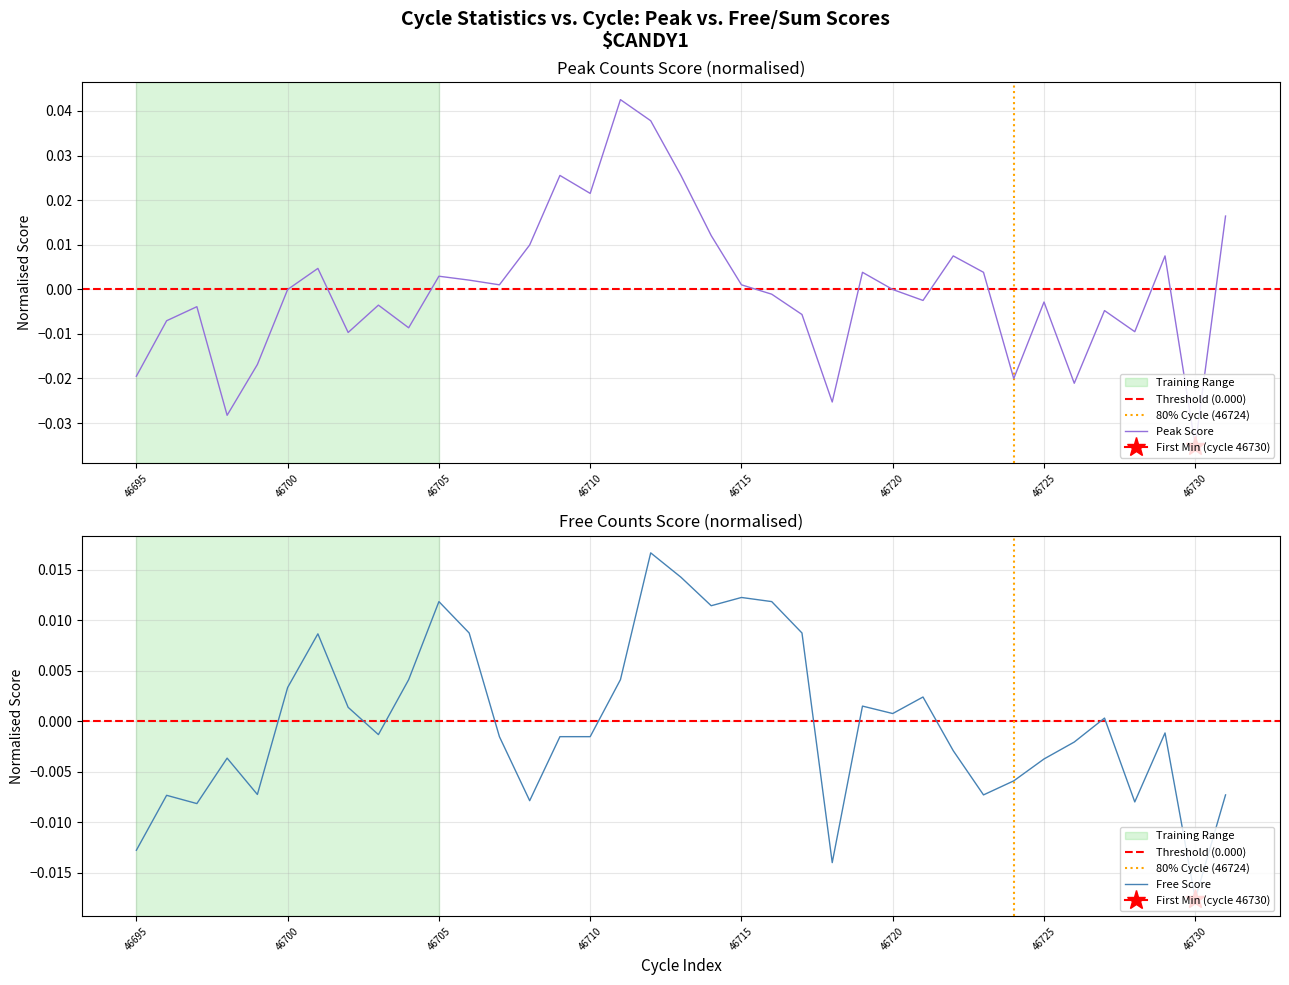

Rank the series by their maximum value, from highest to lowest.

peak_counts, free_counts